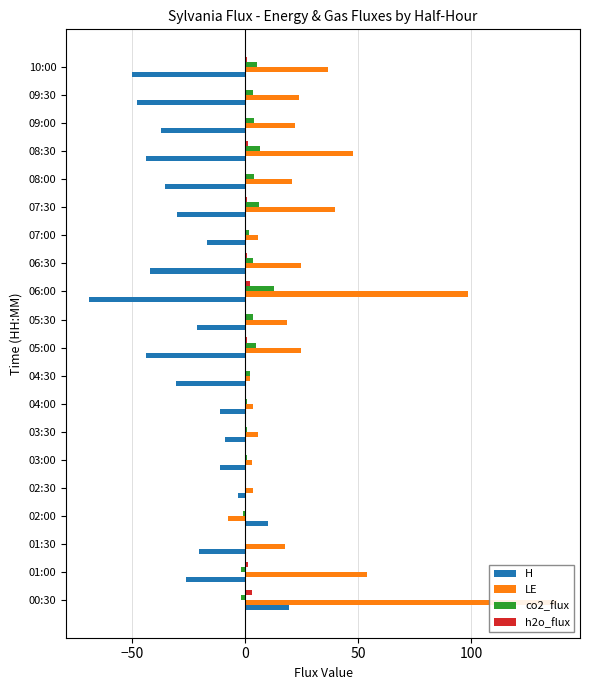

How many data points in H are less than -26?

11